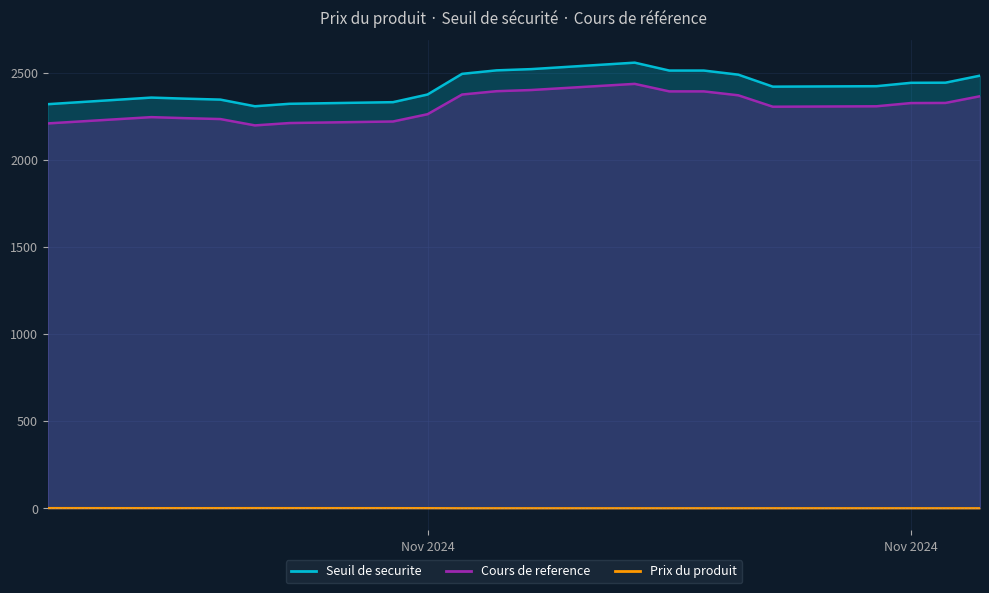

Is the value of Prix du produit at 2024-11-06 greater than the value of Seuil de securite at 2024-11-06?

No